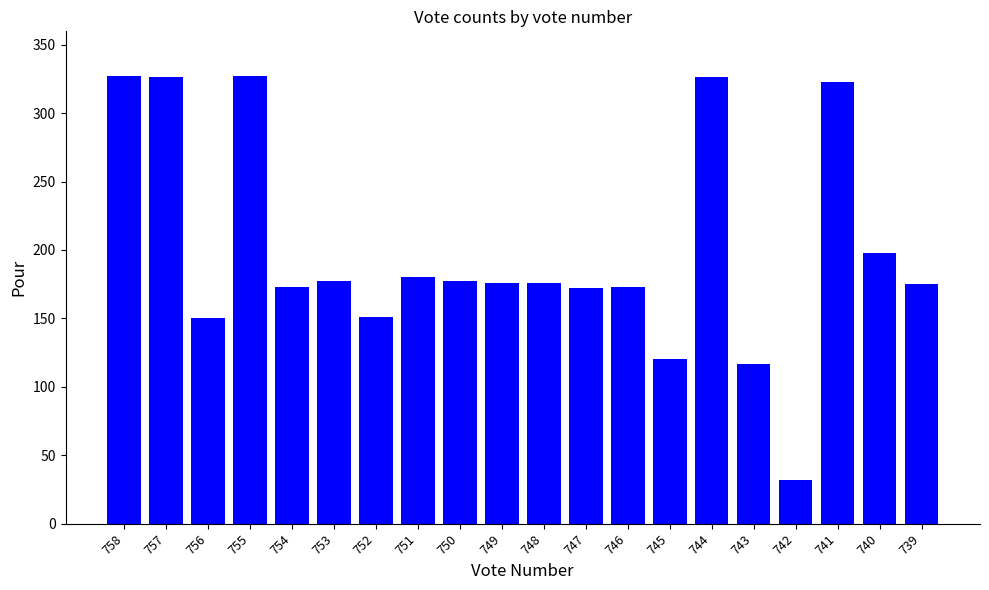

What is the value of the 2nd bar from the left?

326